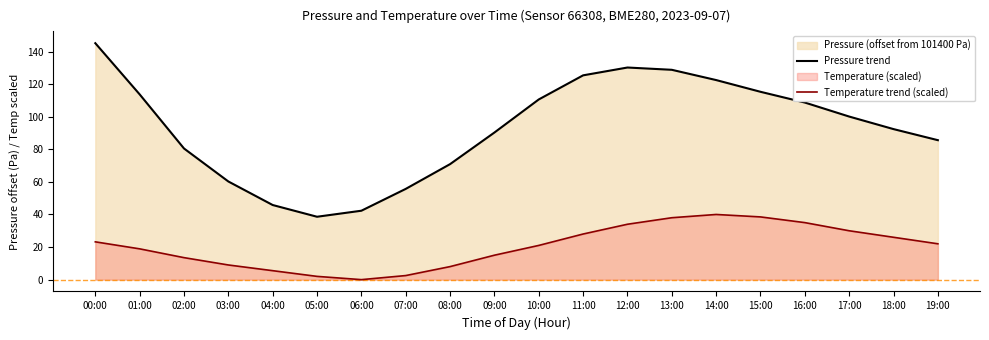

Count the number of categories in the chart.

20